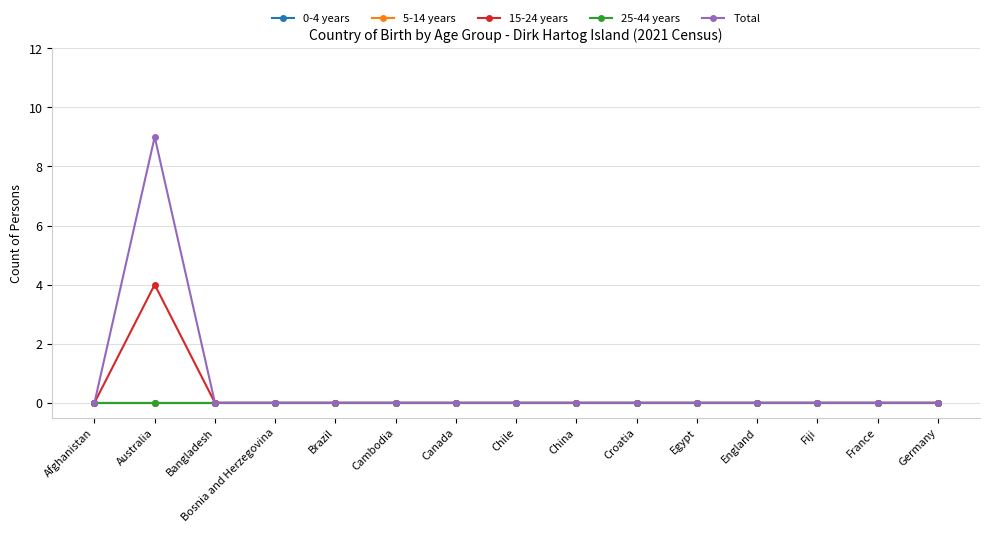

Which series changed the most between Australia and Germany?

Total